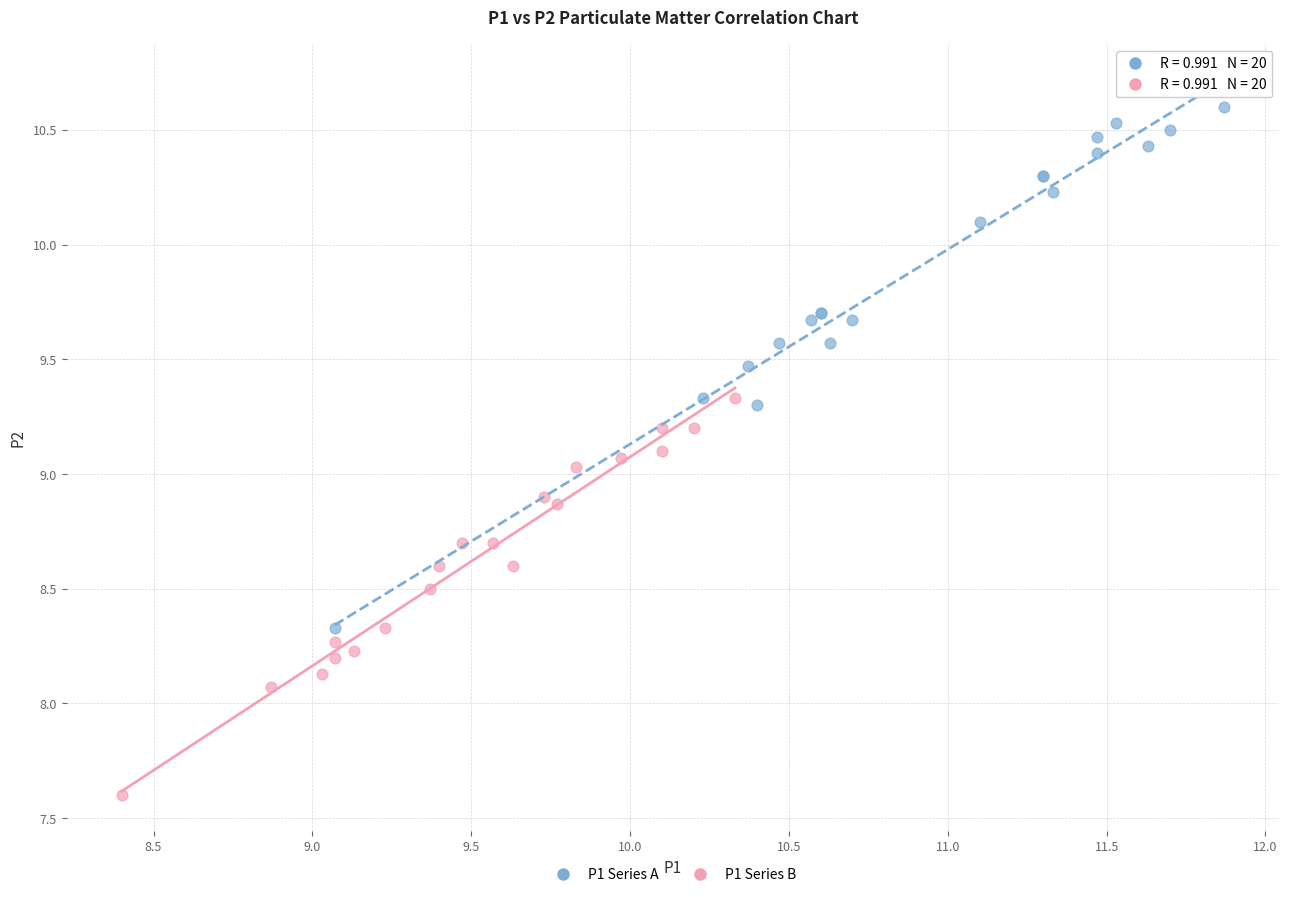

Which series contains the lowest Y value?

P1 Series B